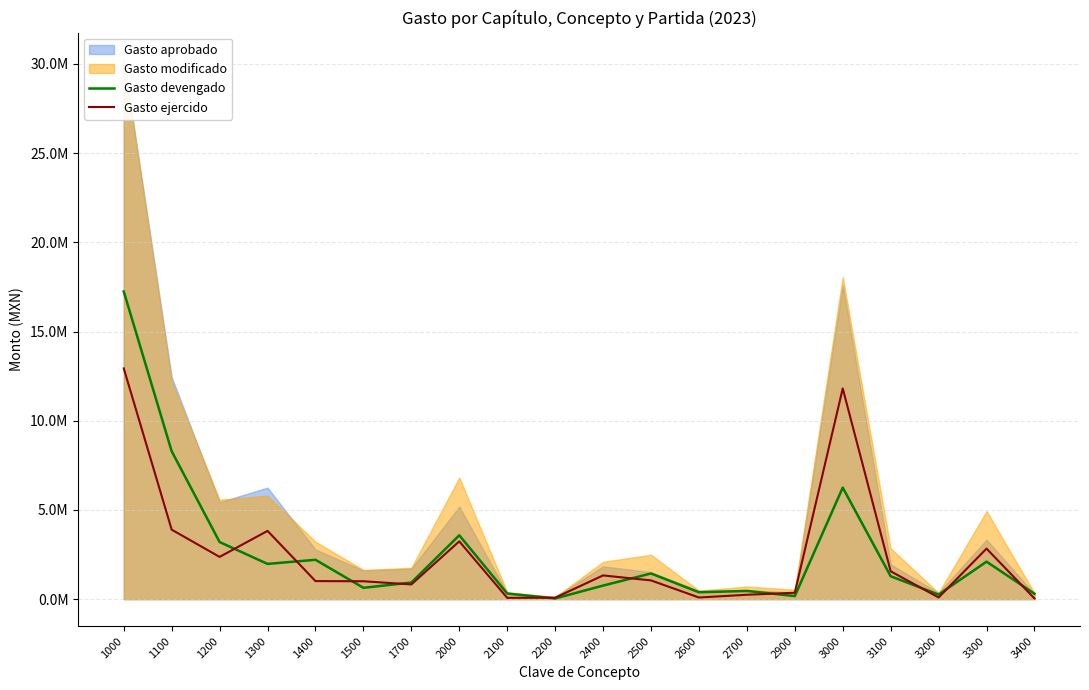

Where is the first local maximum for Gasto ejercido?

1300